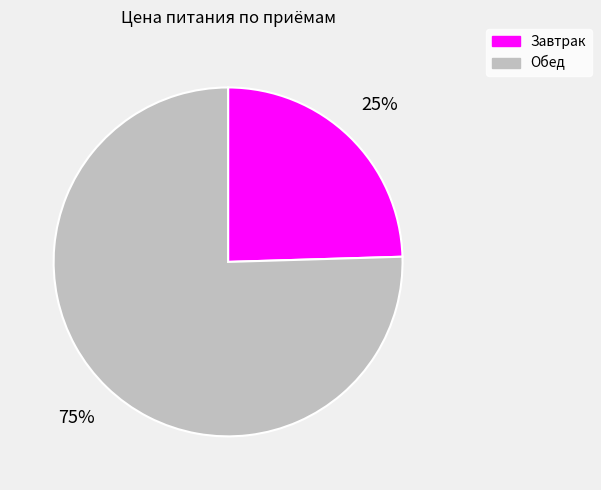

Do Обед and Завтрак together represent more than half of the pie?

Yes